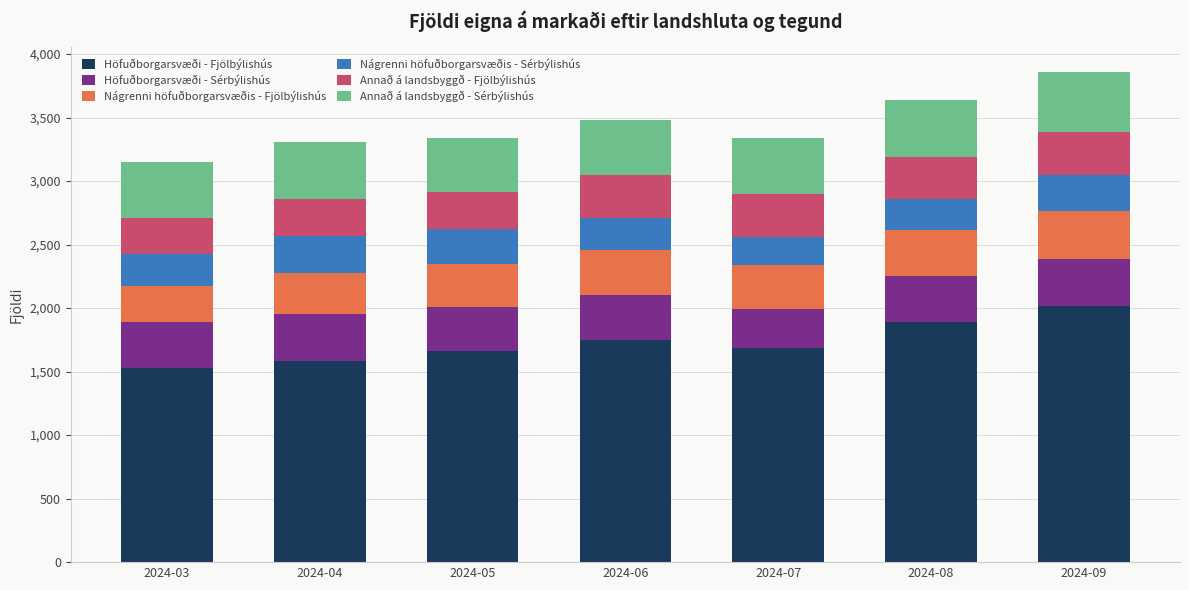

What is the maximum value for Höfuðborgarsvæði - Fjölbýlishús?

2014